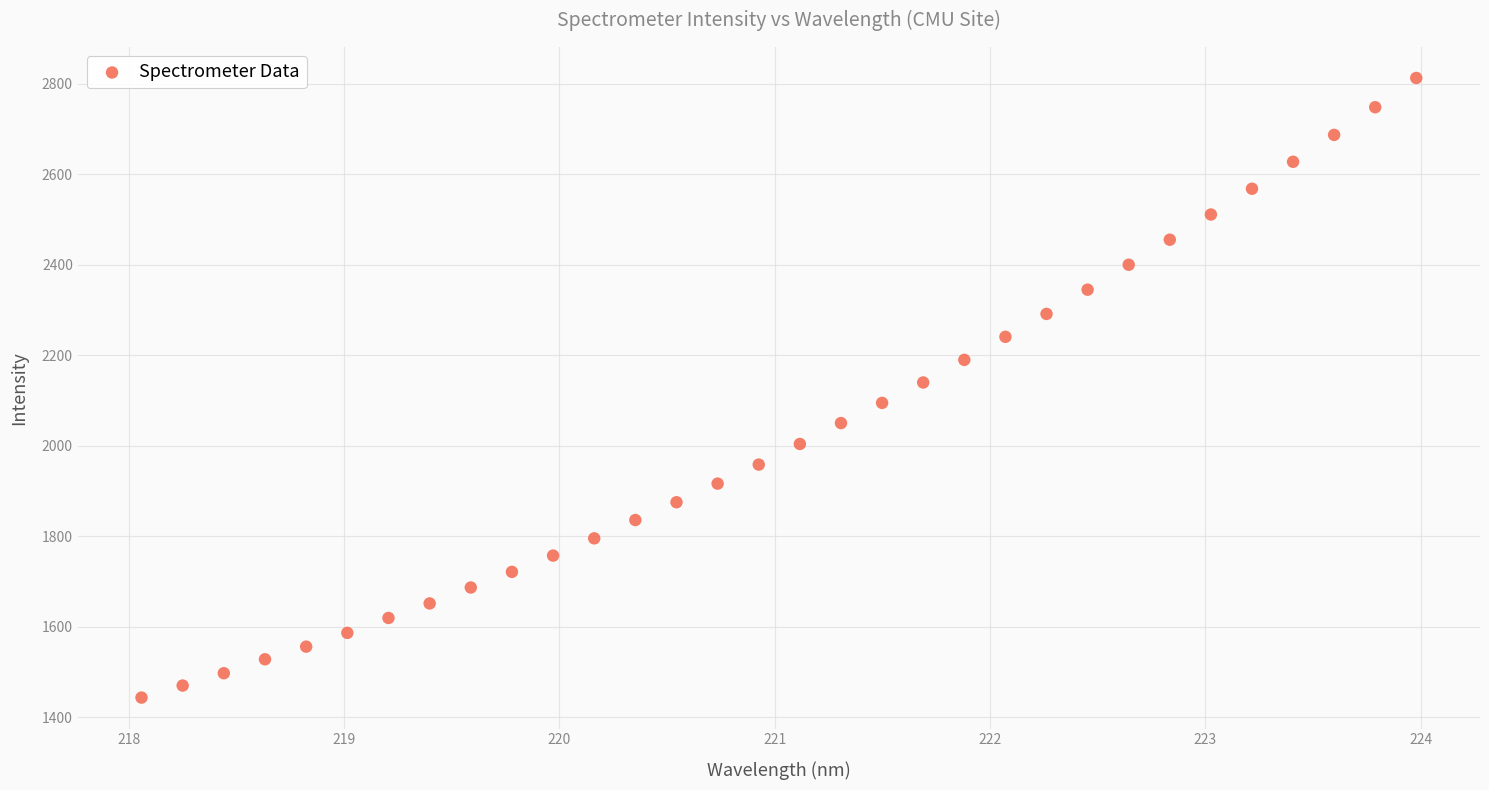

What is the range of Y values (max minus min)?

1369.5